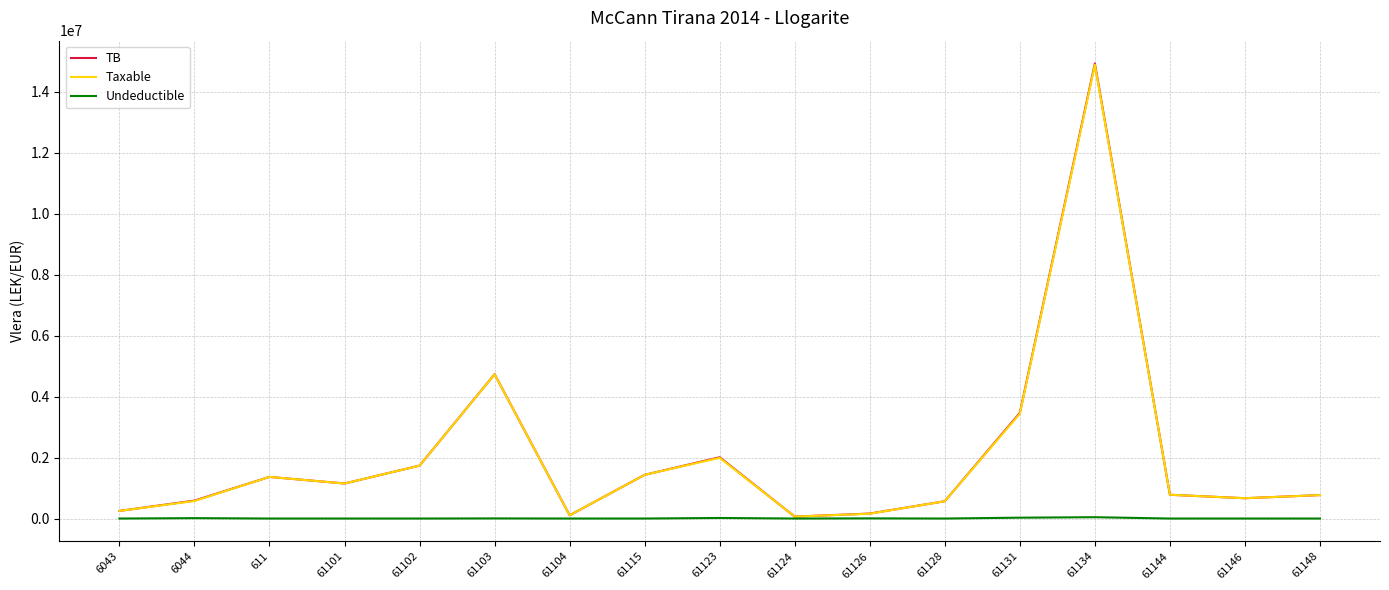

The Taxable series shows 1991862.2 at 61123. True or false?

True